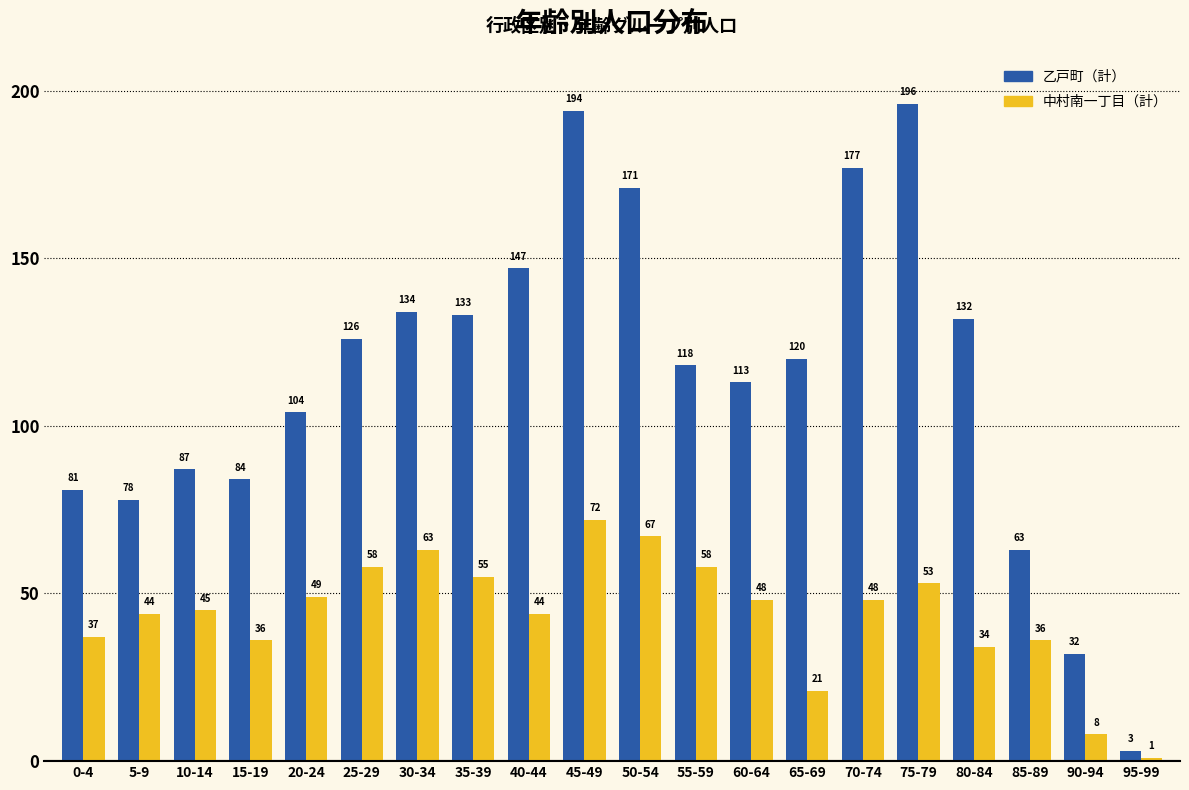

Rank the series by their maximum value, from lowest to highest.

中村南一丁目（計）, 乙戸町（計）